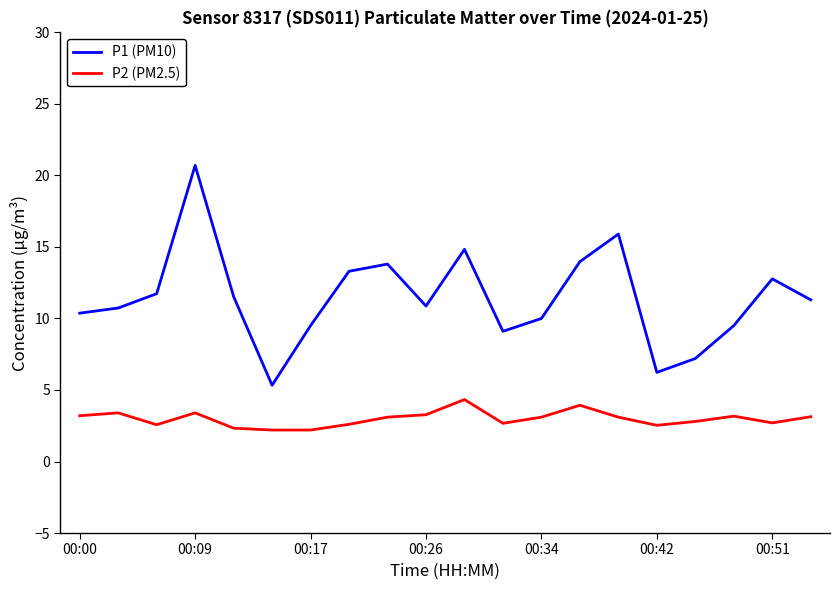

What is the difference between the maximum and minimum values in the P1 (PM10) series?

15.4